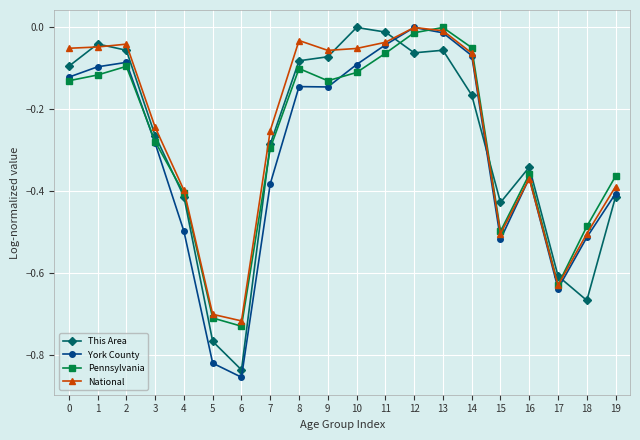

The value of York County at 11 is -0.1. True or false?

False